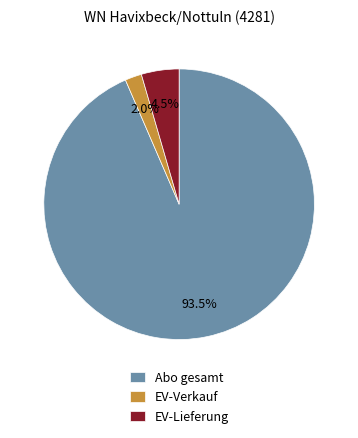

To the nearest percent, what is the difference between the largest and smallest slice percentages?

92%